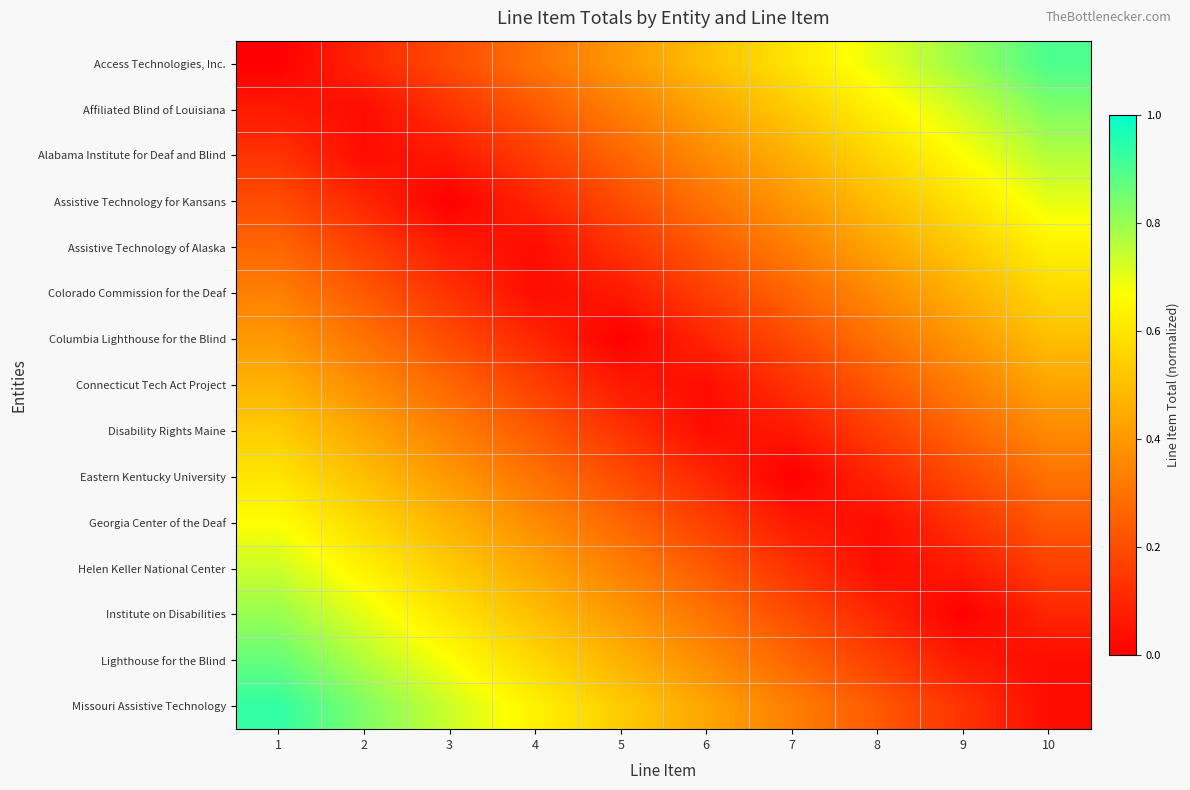

Which has a higher value, 9 or 7?

9